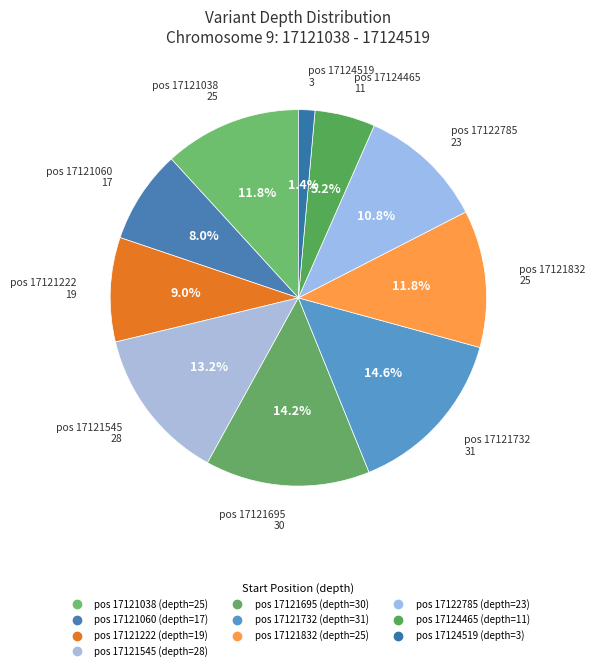

How many slices are in this pie chart?

10